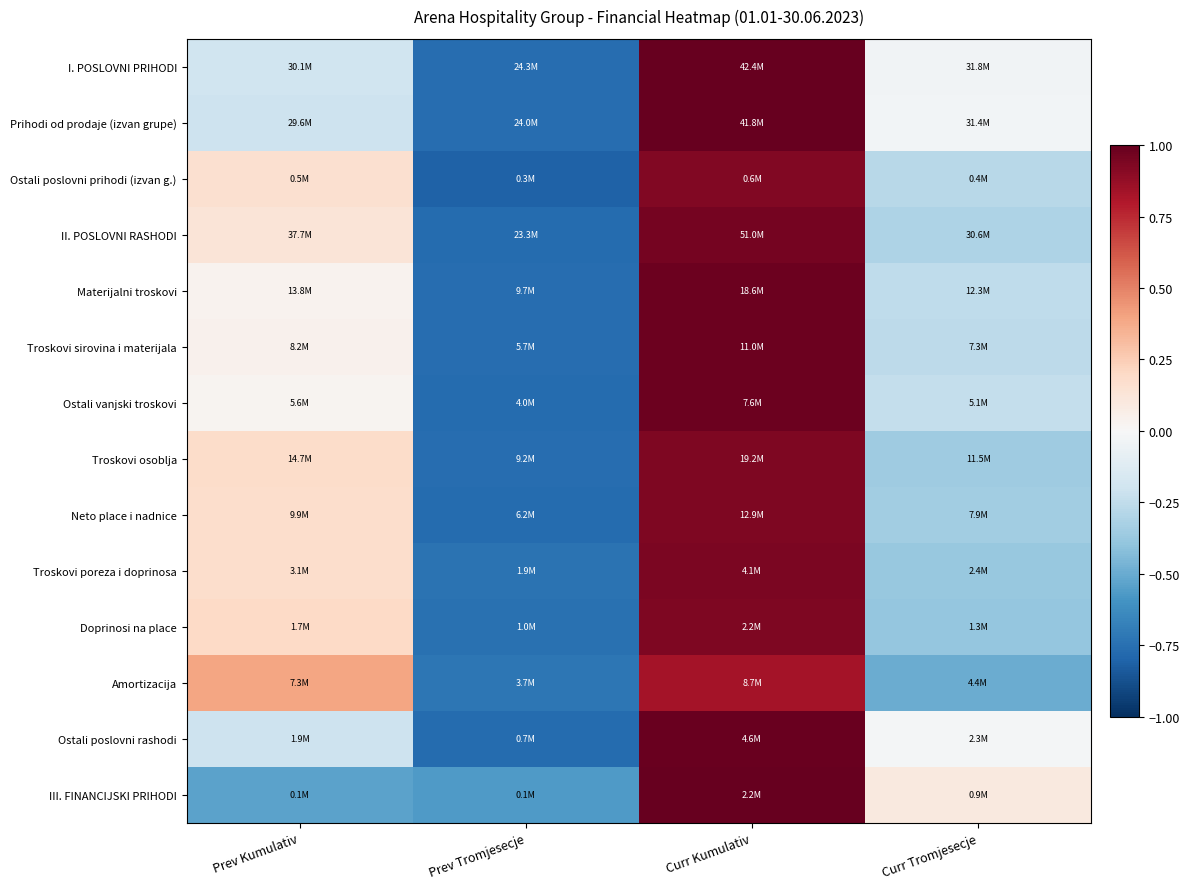

Reading left to right, list all the values displayed in this chart.

I. POSLOVNI PRIHODI: Prev Kumulativ=-0.2	Prev Tromjesecje=-0.8	Curr Kumulativ=1.0	Curr Tromjesecje=-0.0
Prihodi od prodaje (izvan grupe): Prev Kumulativ=-0.2	Prev Tromjesecje=-0.8	Curr Kumulativ=1.0	Curr Tromjesecje=-0.0
Ostali poslovni prihodi (izvan g.): Prev Kumulativ=0.2	Prev Tromjesecje=-0.8	Curr Kumulativ=0.9	Curr Tromjesecje=-0.3
II. POSLOVNI RASHODI: Prev Kumulativ=0.1	Prev Tromjesecje=-0.8	Curr Kumulativ=1.0	Curr Tromjesecje=-0.3
Materijalni troskovi: Prev Kumulativ=0.0	Prev Tromjesecje=-0.8	Curr Kumulativ=1.0	Curr Tromjesecje=-0.3
Troskovi sirovina i materijala: Prev Kumulativ=0.0	Prev Tromjesecje=-0.8	Curr Kumulativ=1.0	Curr Tromjesecje=-0.3
Ostali vanjski troskovi: Prev Kumulativ=0.0	Prev Tromjesecje=-0.8	Curr Kumulativ=1.0	Curr Tromjesecje=-0.2
Troskovi osoblja: Prev Kumulativ=0.2	Prev Tromjesecje=-0.8	Curr Kumulativ=0.9	Curr Tromjesecje=-0.4
Neto place i nadnice: Prev Kumulativ=0.2	Prev Tromjesecje=-0.8	Curr Kumulativ=0.9	Curr Tromjesecje=-0.3
Troskovi poreza i doprinosa: Prev Kumulativ=0.2	Prev Tromjesecje=-0.7	Curr Kumulativ=0.9	Curr Tromjesecje=-0.4
Doprinosi na place: Prev Kumulativ=0.2	Prev Tromjesecje=-0.7	Curr Kumulativ=0.9	Curr Tromjesecje=-0.4
Amortizacija: Prev Kumulativ=0.4	Prev Tromjesecje=-0.7	Curr Kumulativ=0.8	Curr Tromjesecje=-0.5
Ostali poslovni rashodi: Prev Kumulativ=-0.2	Prev Tromjesecje=-0.8	Curr Kumulativ=1.0	Curr Tromjesecje=-0.0
III. FINANCIJSKI PRIHODI: Prev Kumulativ=-0.5	Prev Tromjesecje=-0.6	Curr Kumulativ=1.0	Curr Tromjesecje=0.1